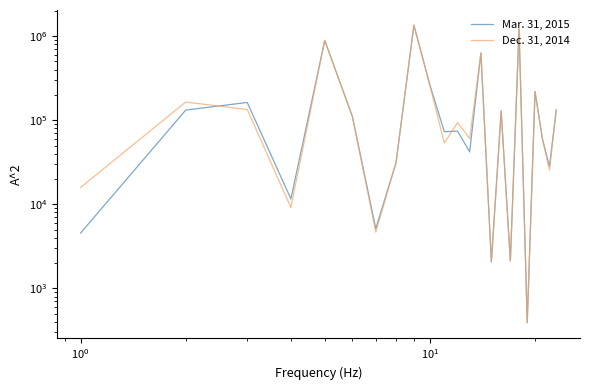

Does the chart have visible grid lines?

No